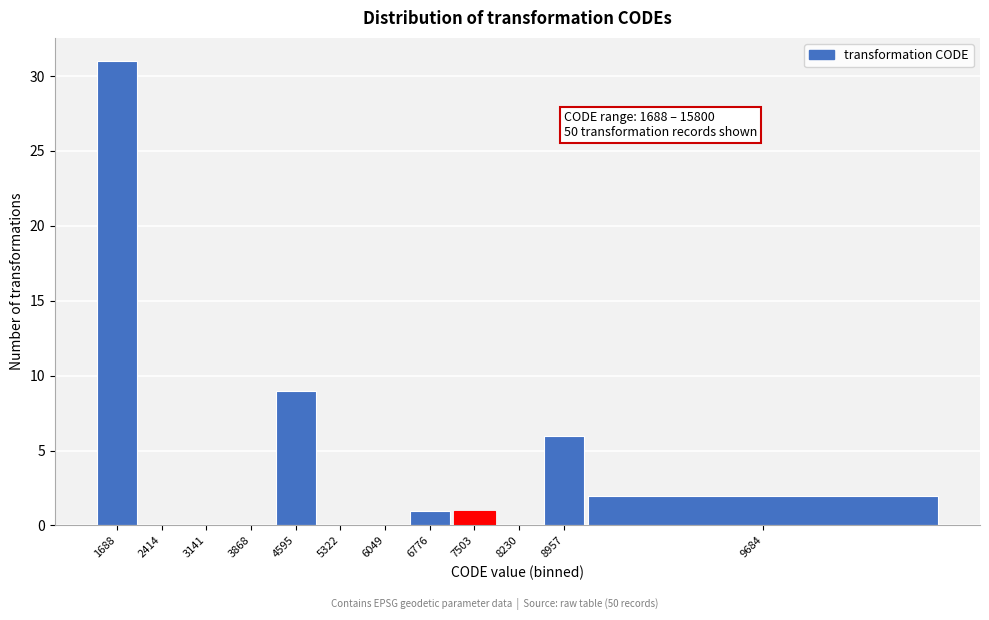

Reading left to right, list all the values displayed in this chart.

1688=31	2414=0	3141=0	3868=0	4595=9	5322=0	6049=0	6776=1	7503=1	8230=0	8957=6	9684=2